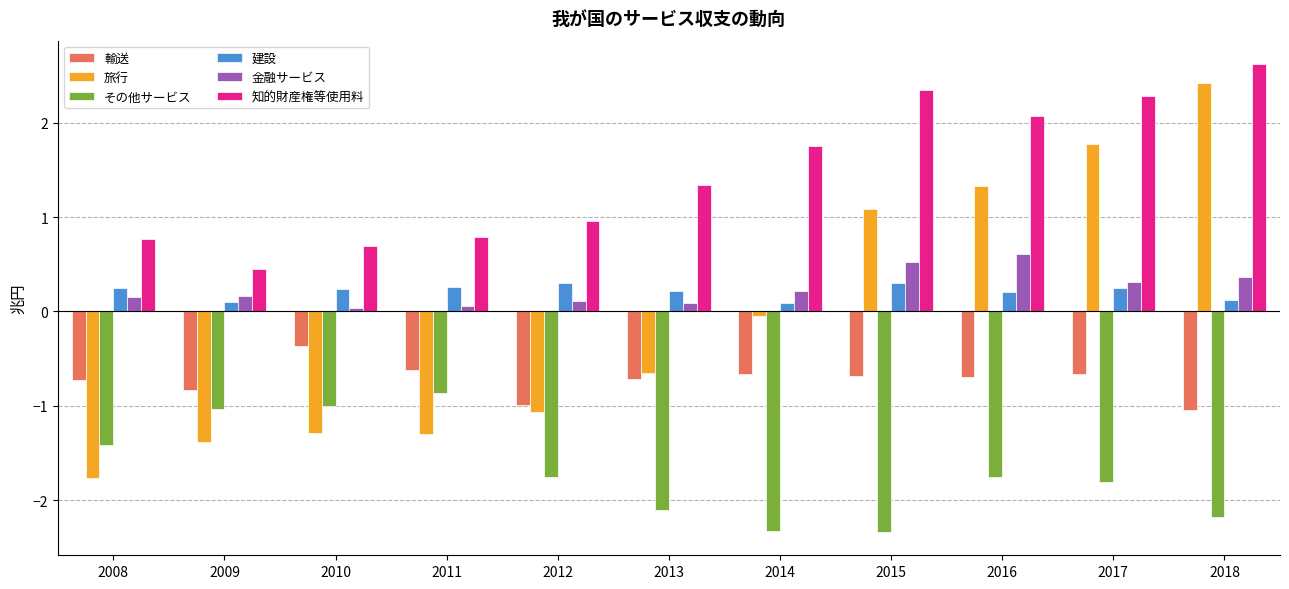

What is the approximate value of その他サービス at 2009?

-1.0